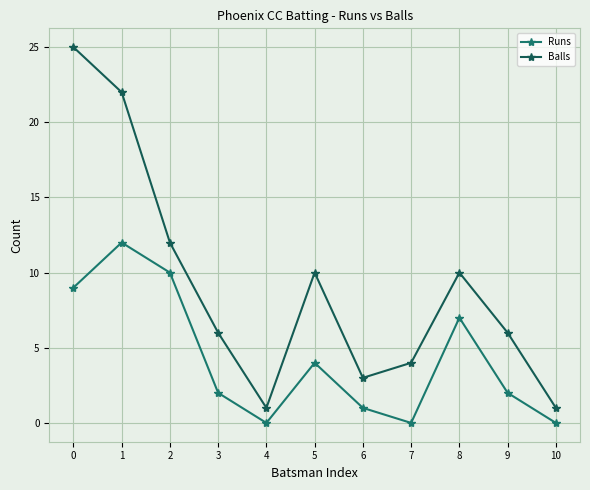

How many lines are shown in the chart?

2